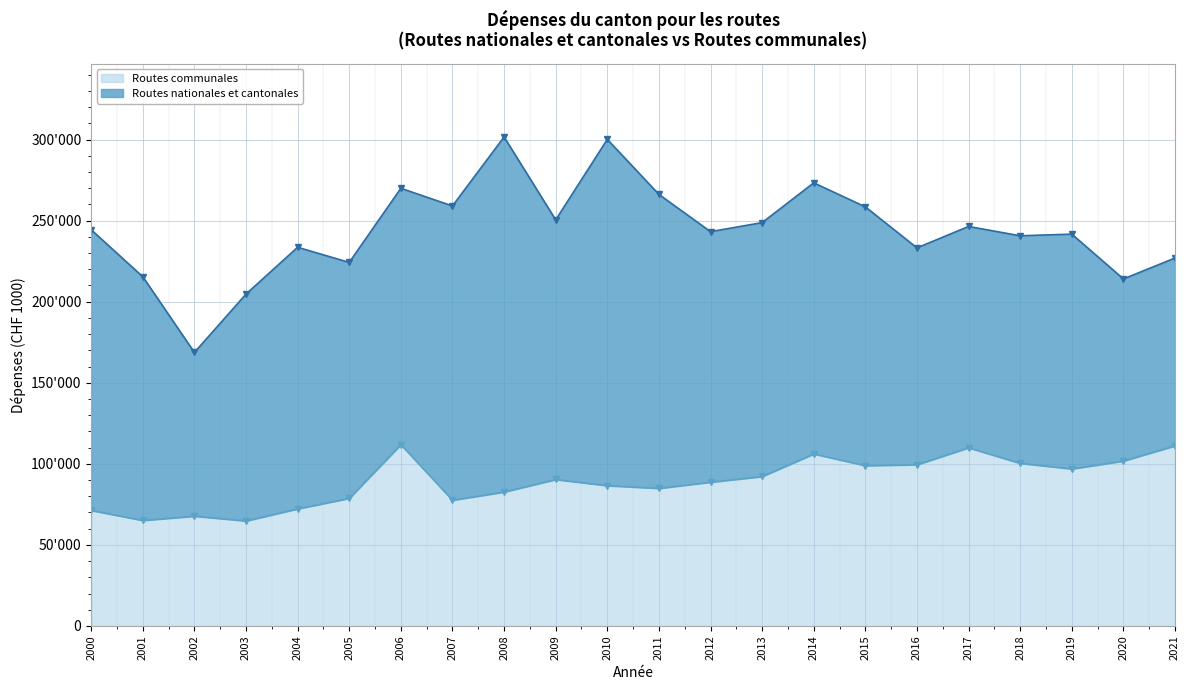

True or false: the data shows 146220 at 2006.

False